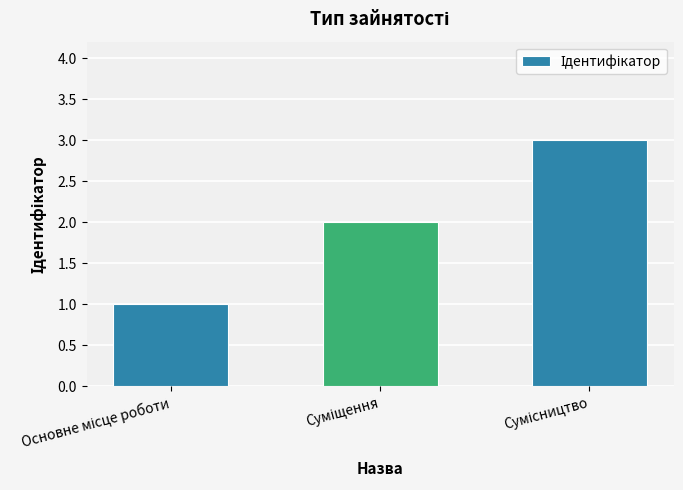

What is the greatest value displayed?

3